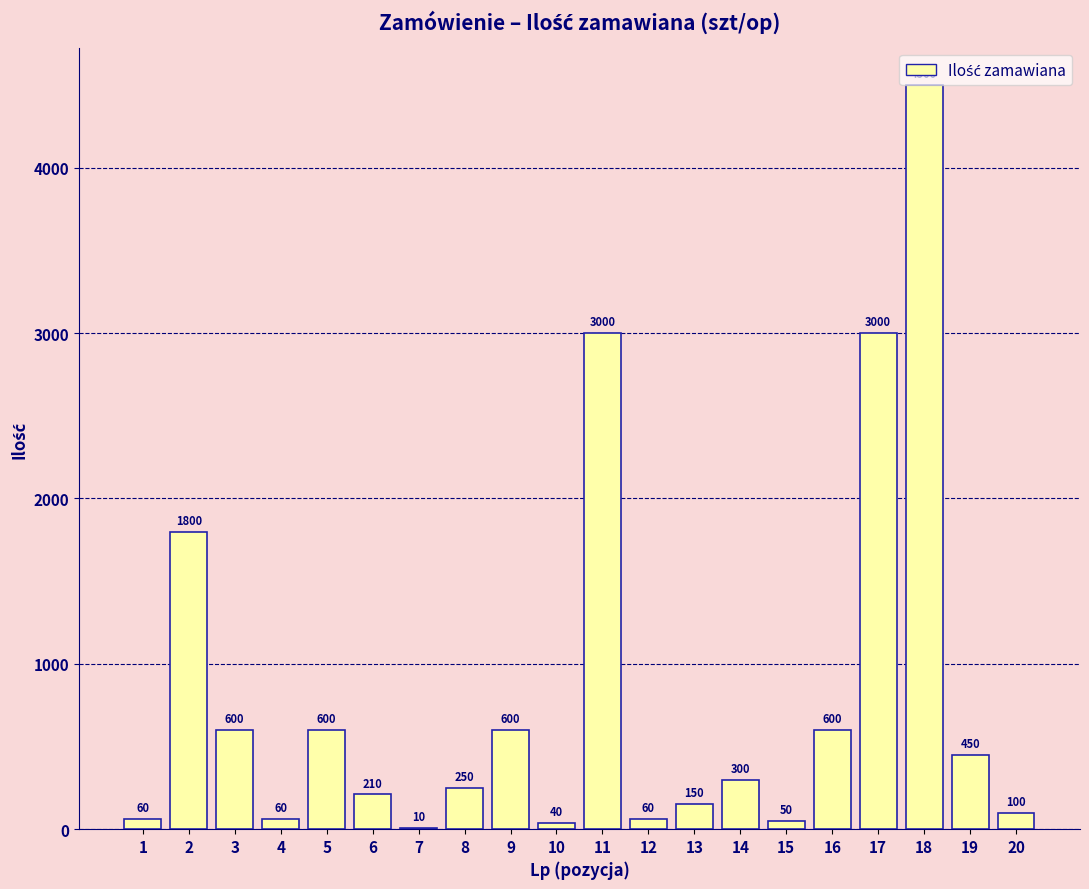

How many categories are shown in the chart?

20